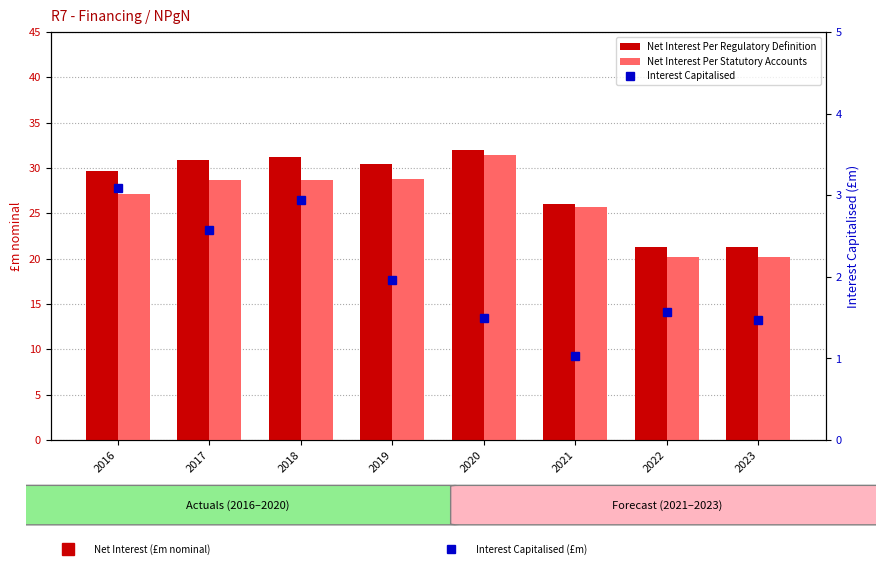

Reading right to left, transcribe all the data shown in this chart.

Net Interest Per Regulatory Definition: 2023=21.3	2022=21.3	2021=26.1	2020=32.0	2019=30.5	2018=31.2	2017=30.9	2016=29.7
Net Interest Per Statutory Accounts: 2023=20.2	2022=20.2	2021=25.7	2020=31.4	2019=28.8	2018=28.6	2017=28.7	2016=27.1
Interest Capitalised: 2023=1.5	2022=1.6	2021=1.0	2020=1.5	2019=2.0	2018=2.9	2017=2.6	2016=3.1